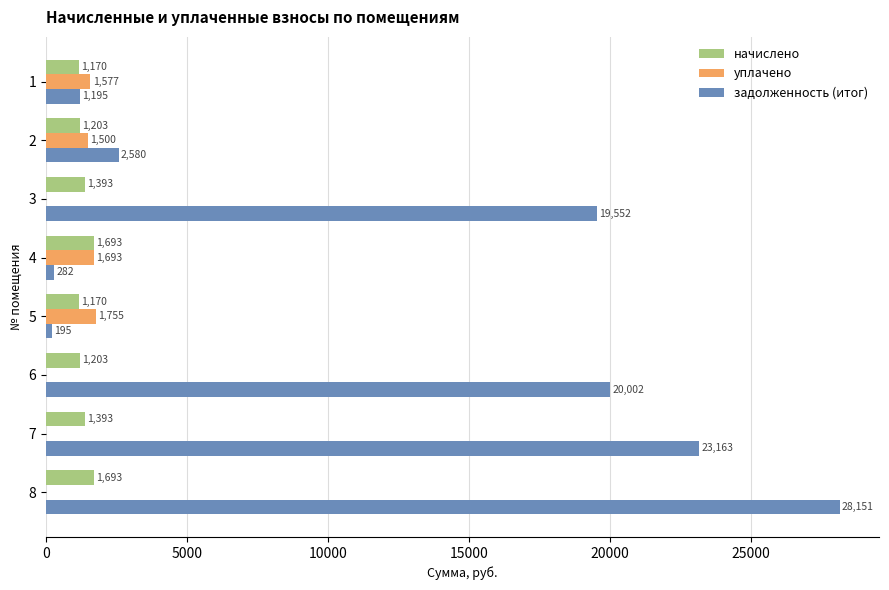

True or false: уплачено has a value of 1577.0 at 1.

True